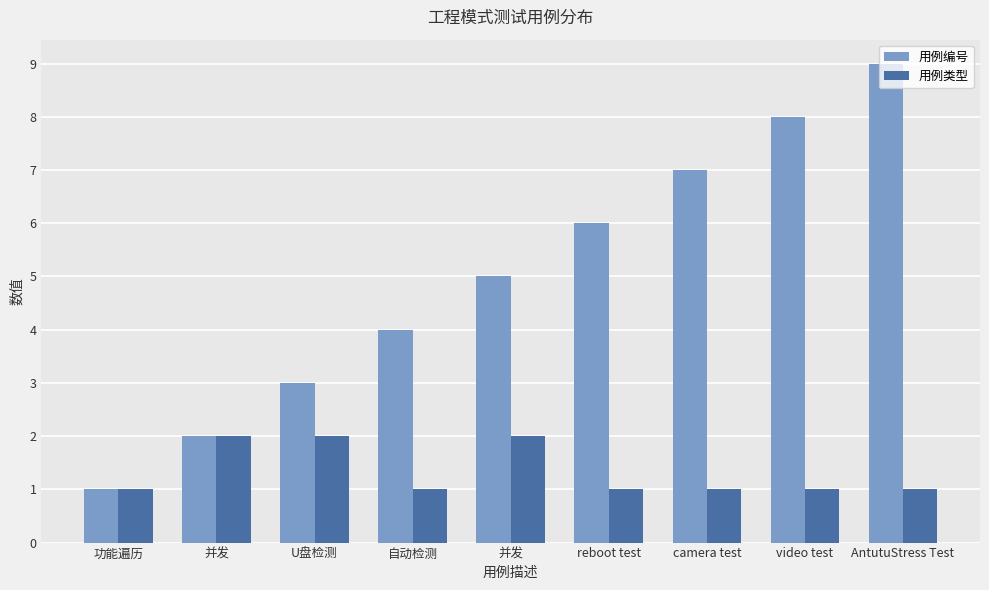

What is the difference between the maximum and minimum values in the 用例类型 series?

1